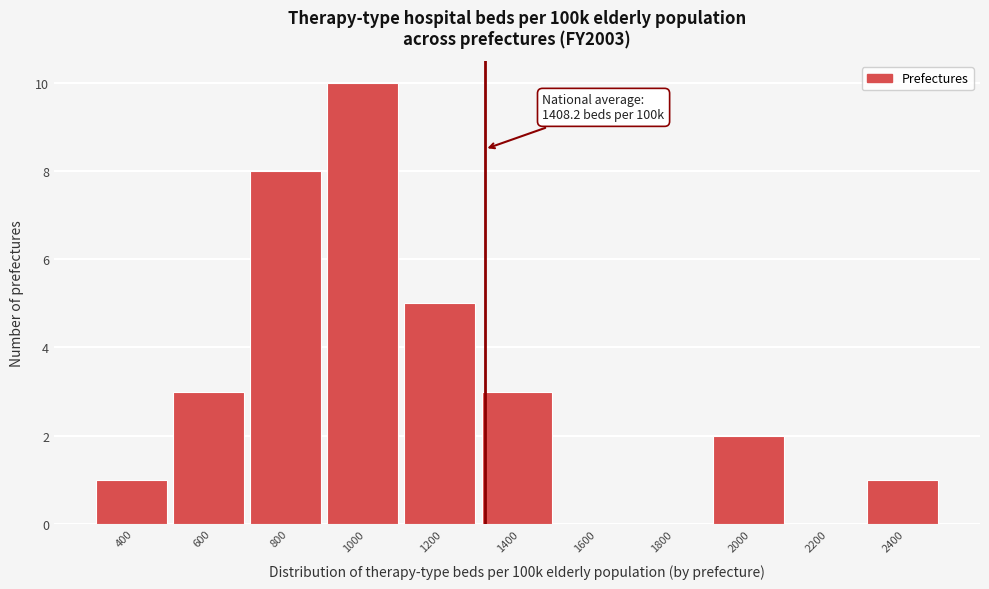

Reading left to right, transcribe all the data shown in this chart.

400=1	600=3	800=8	1000=10	1200=5	1400=3	1600=0	1800=0	2000=2	2200=0	2400=1